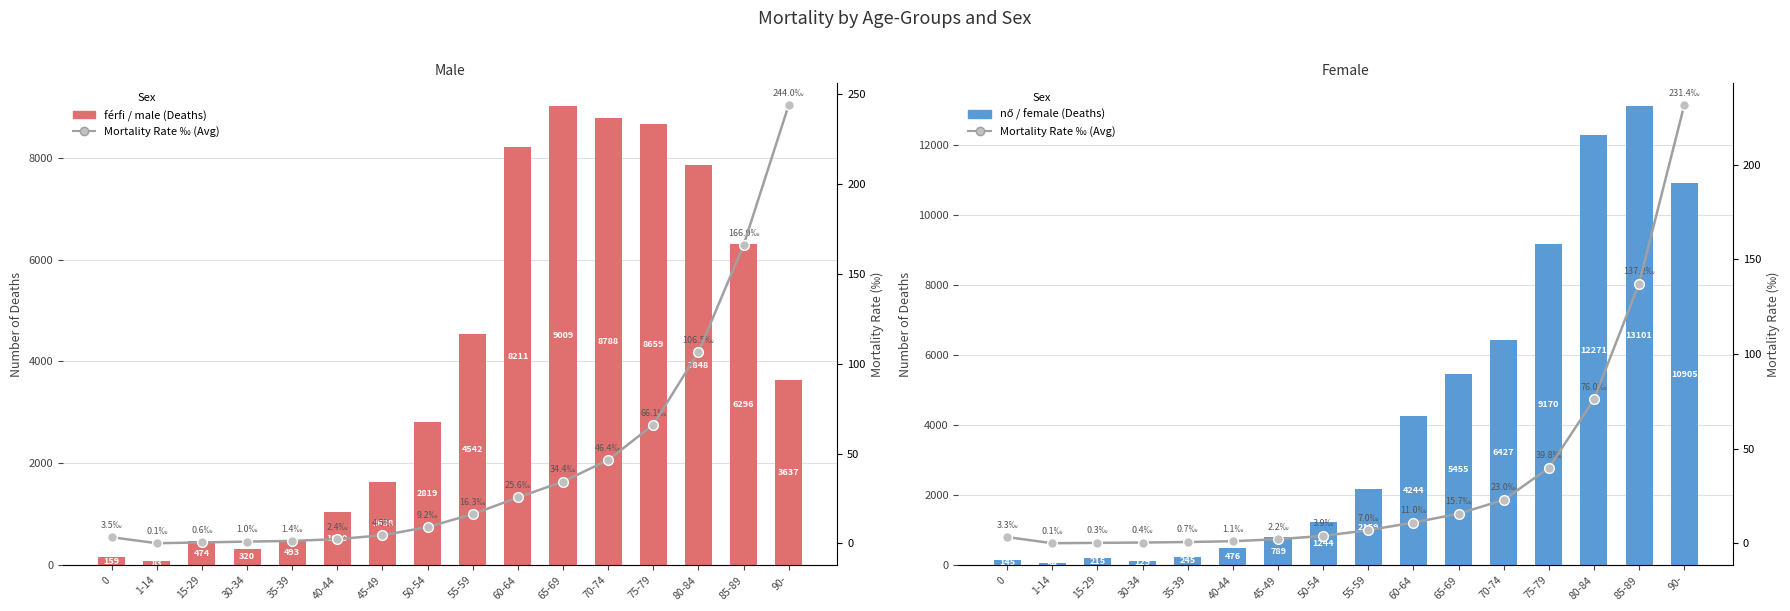

Which series has the largest total across all categories?

nő / female (deaths)